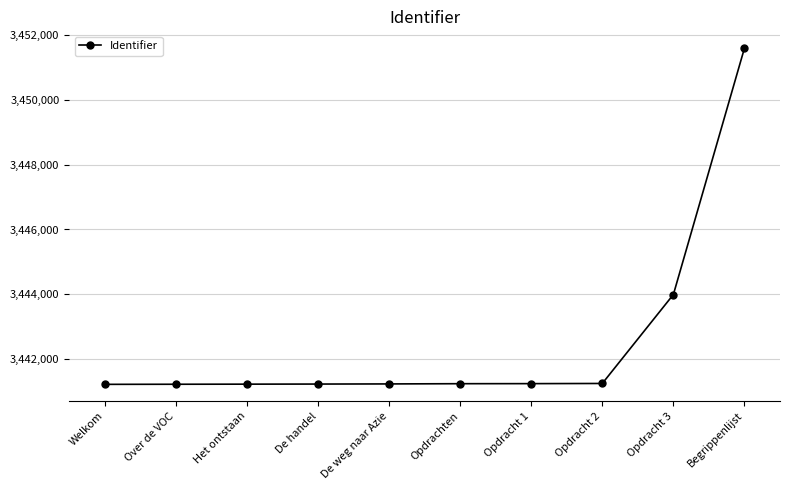

Where is the data nearest to the value 3446408?

Opdracht 3